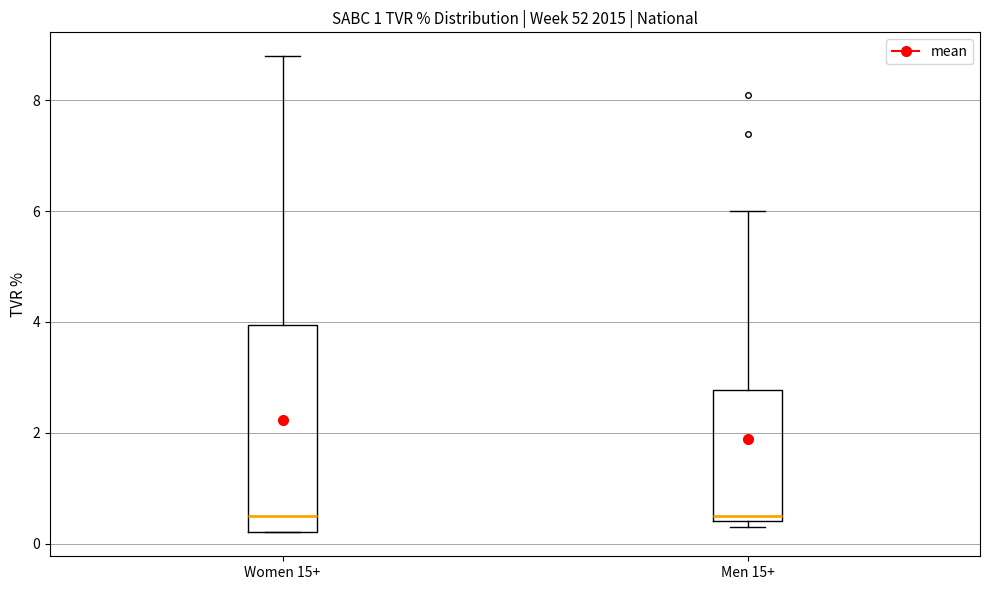

Reading left to right, transcribe this box plot: for each box, give where its median line is, the range the box spans, and where its two whiskers end, as read against the y-axis. The values are not printed on the chart, so give them approximately, as read against the axis.

Women 15+: median 0.6, box 0.2 to 4.0, whiskers 0.2 to 8.8
Men 15+: median 0.6, box 0.4 to 2.8, whiskers 0.4 (just below the box's lower edge) to 6.0